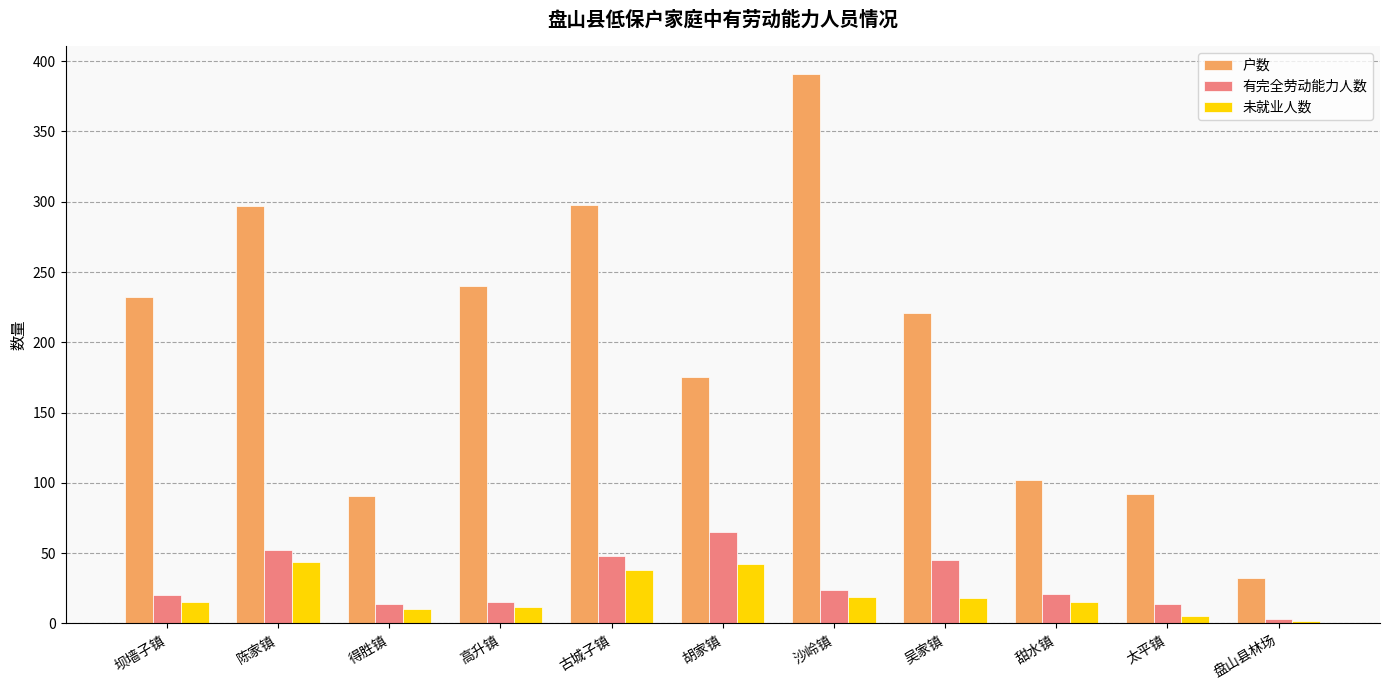

Rank the series at 甜水镇 from lowest to highest value.

未就业人数, 有完全劳动能力人数, 户数